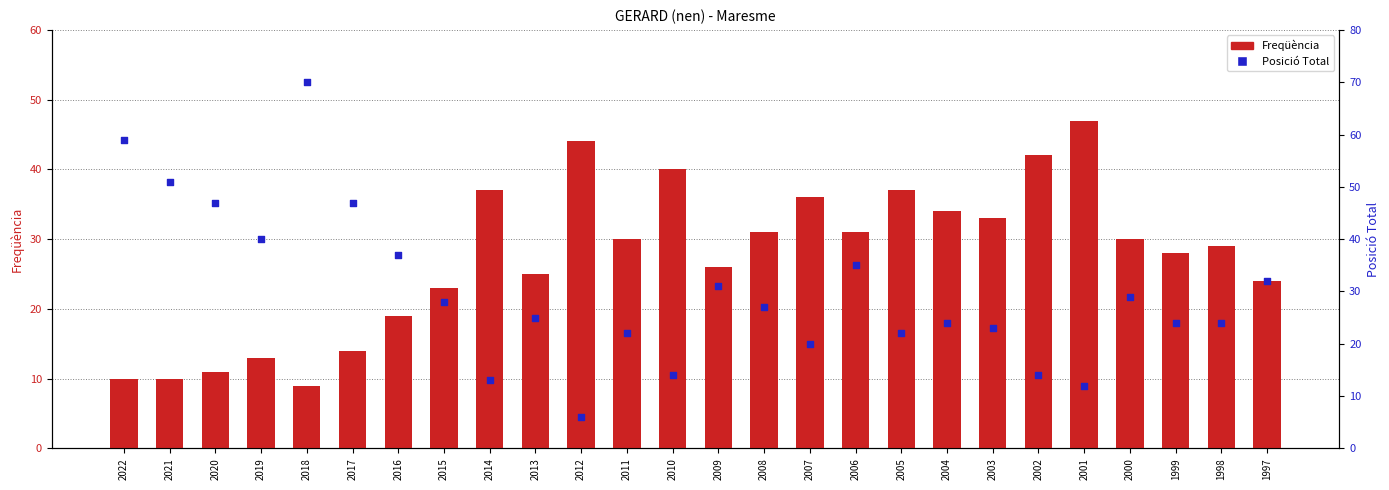

At how many categories does at least one series exceed 54?

2